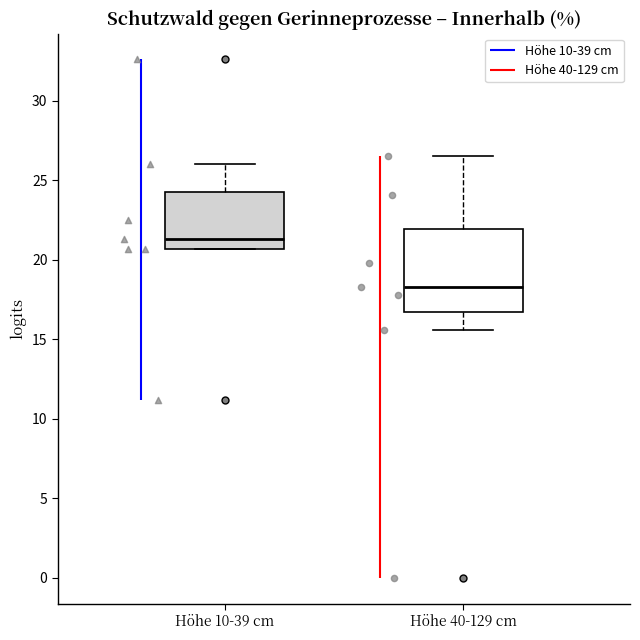

Which box is the tallest, from its lower edge to its upper edge?

Höhe 40-129 cm